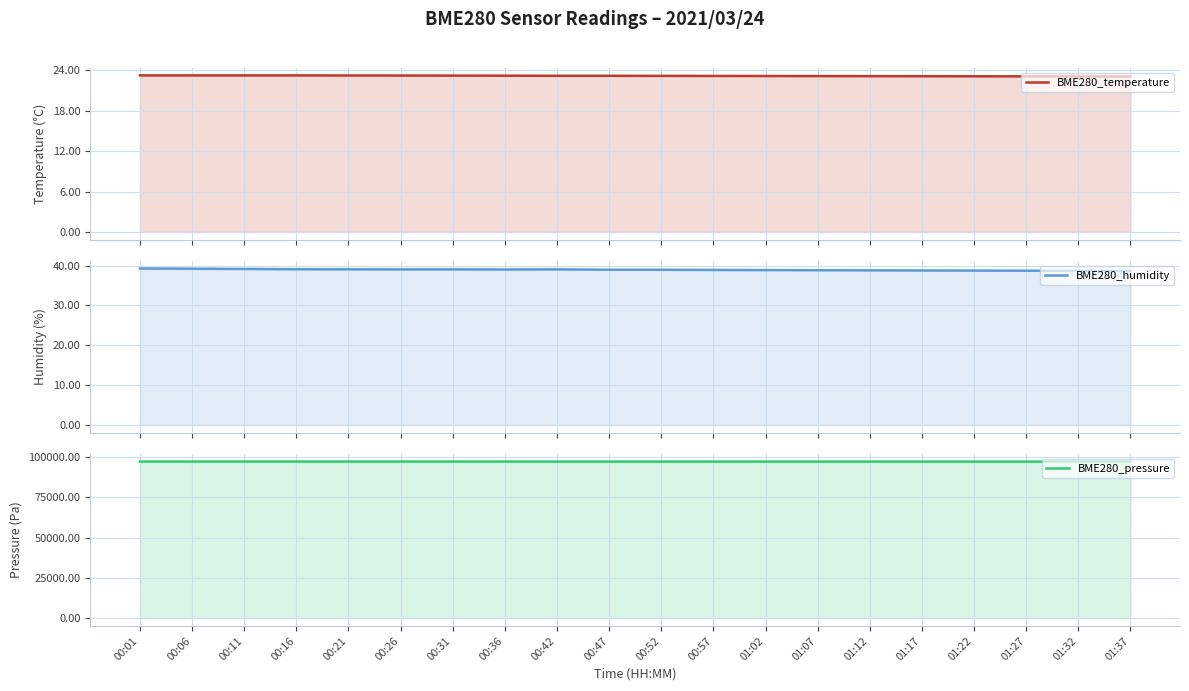

At which label does BME280_humidity reach its minimum?

01:37